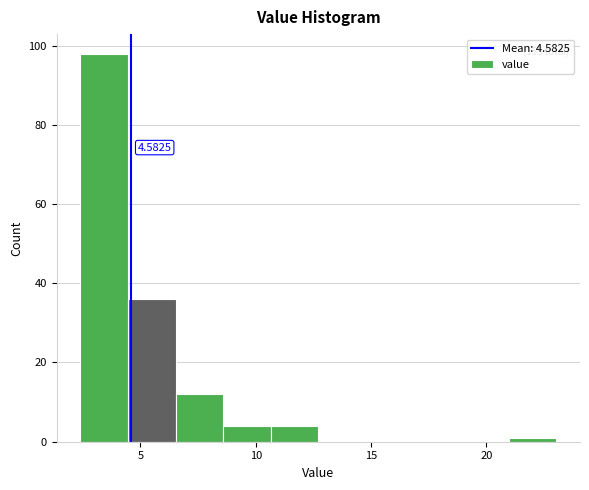

Which range on the x-axis has the tallest bar?

2.5 to 4.5